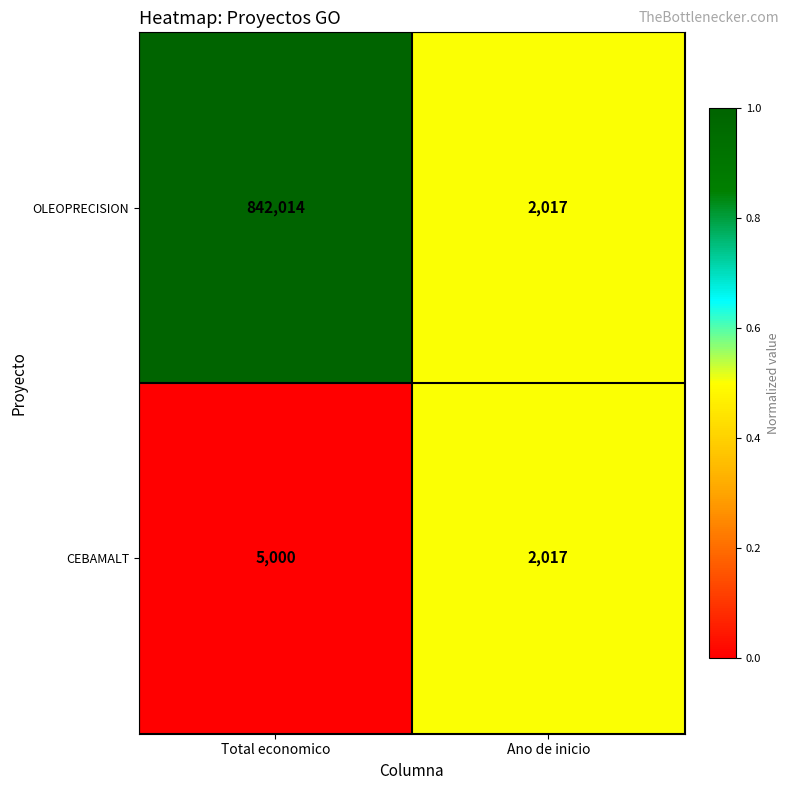

List the series in order of their overall mean, highest first.

OLEOPRECISION, CEBAMALT